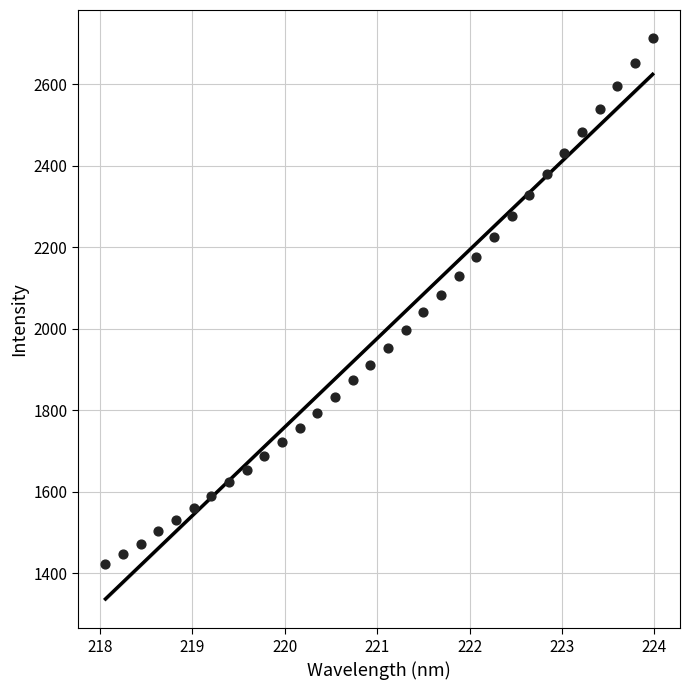

What is the range of X values (max minus min)?

5.9